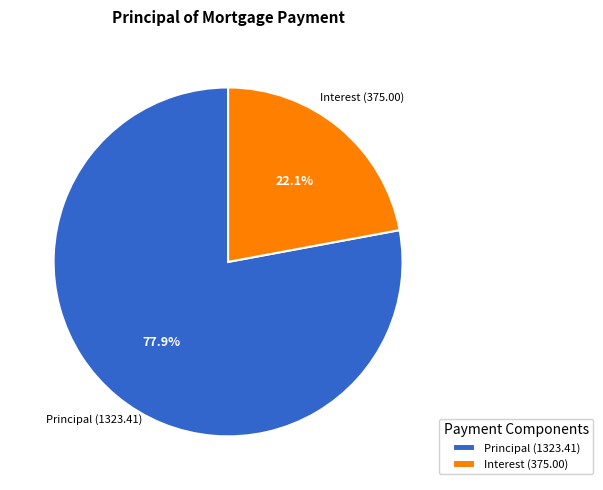

Does any single category account for the majority?

Yes